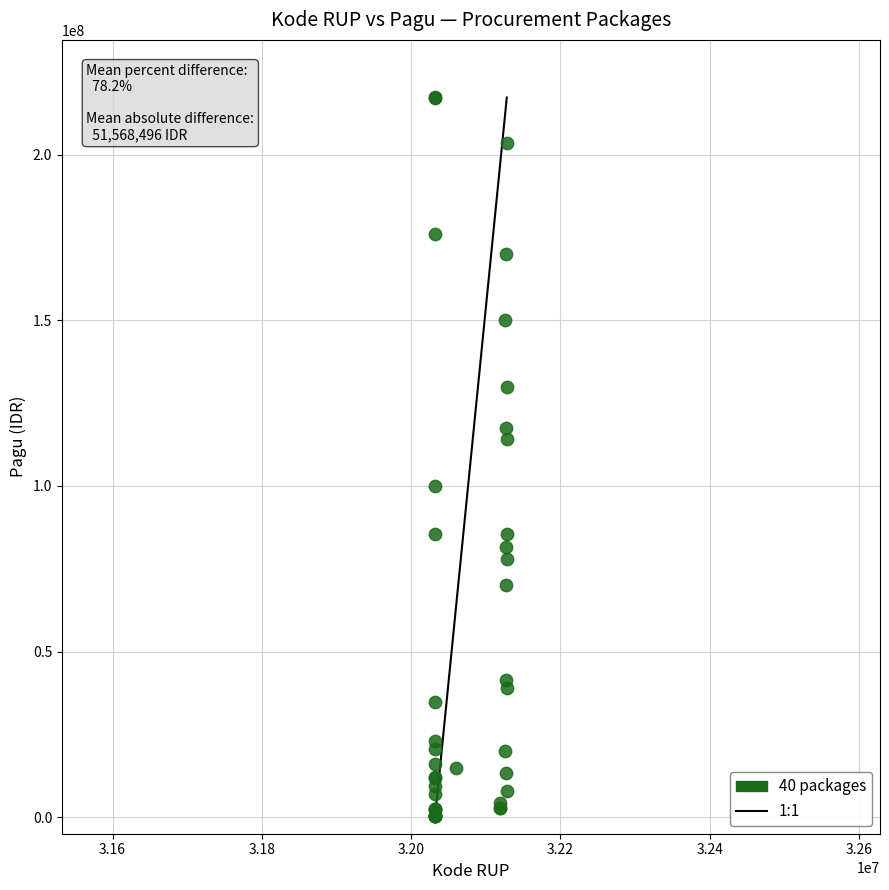

What Y value in the scatter plot is closest to 108830000?

114296000